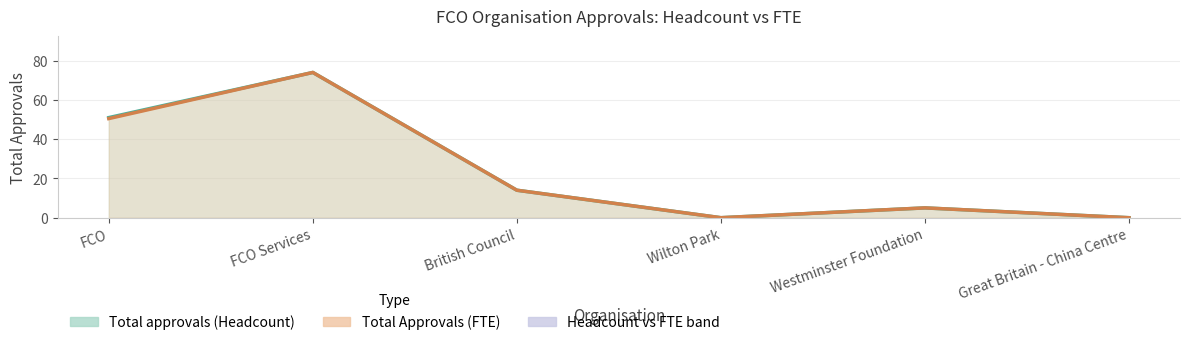

Does the chart have visible grid lines?

Yes